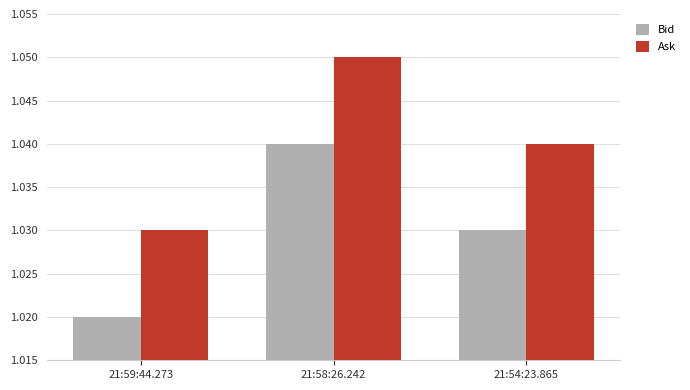

Is it true that Ask equals 0.7 at 21:59:44.273?

False